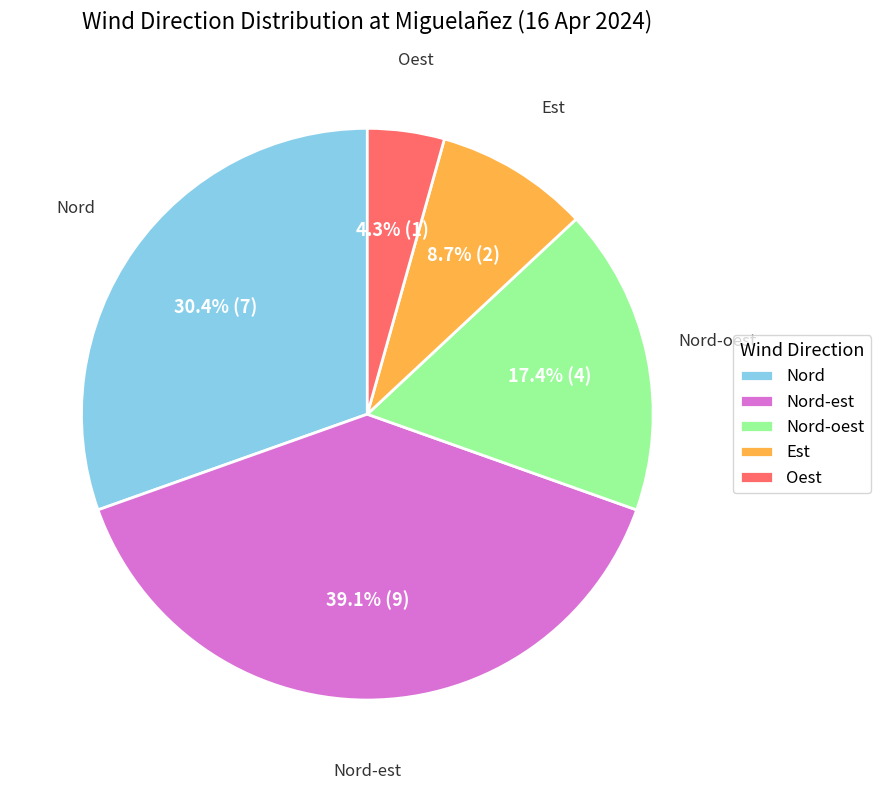

What is the total percentage of Nord-oest and Est?

26.1%